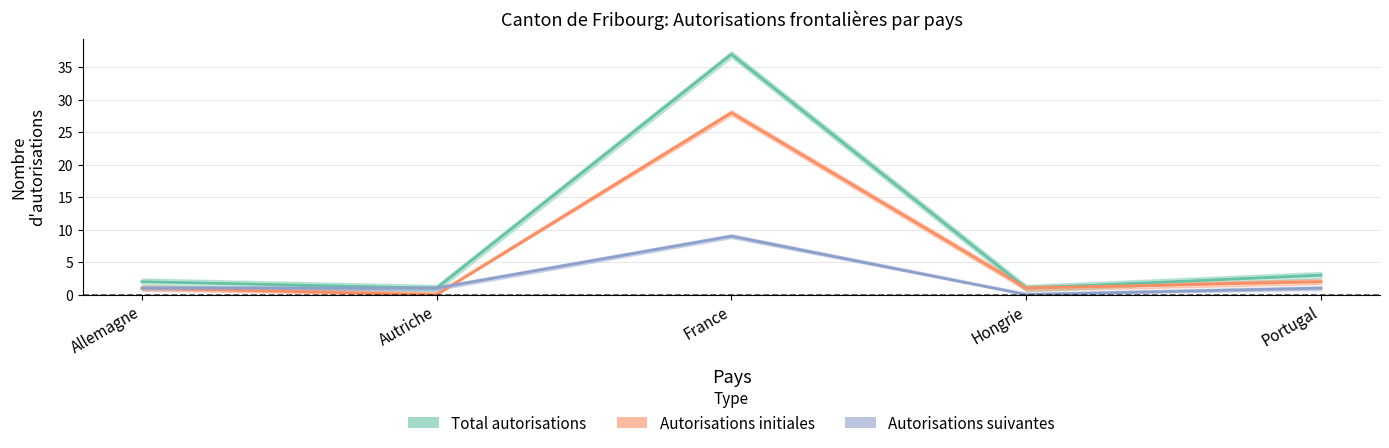

At which category does Autorisations suivantes reach its first local peak?

France